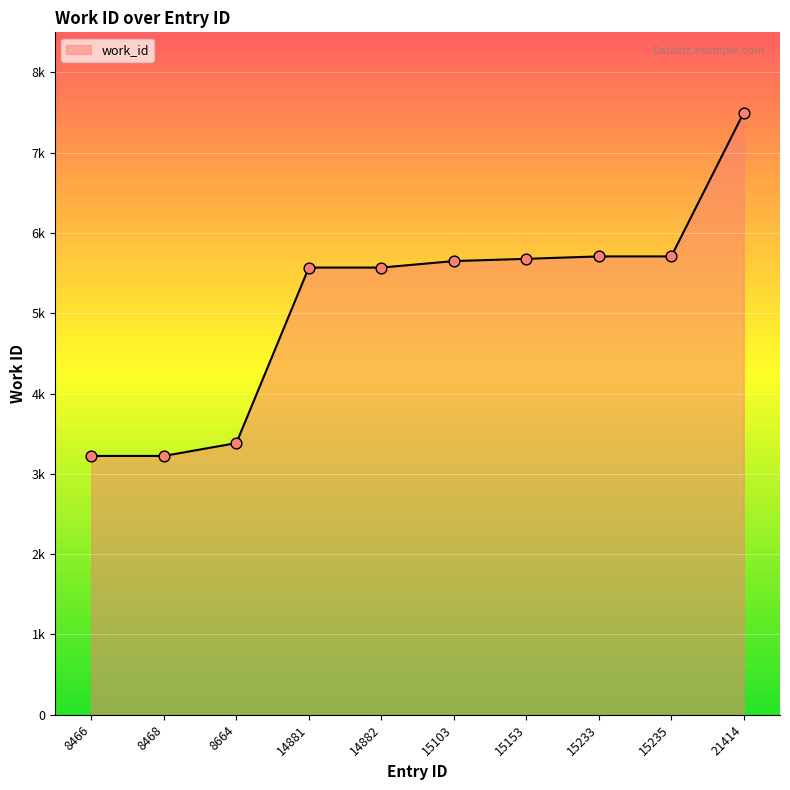

What is the change in value from 8466 to 14882?

+2346